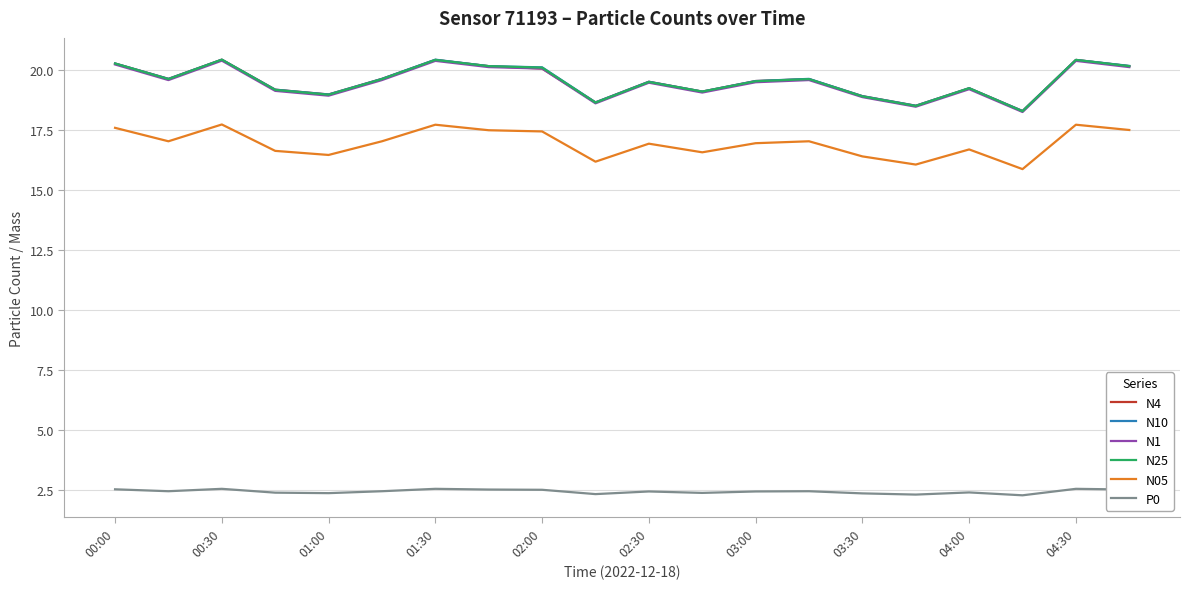

What is the lowest value of the N25 series?

18.3